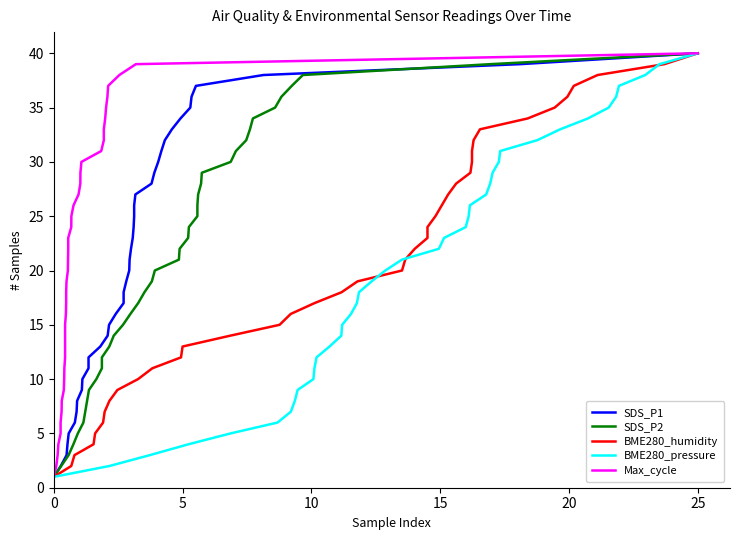

What is the maximum value for BME280_pressure?

40